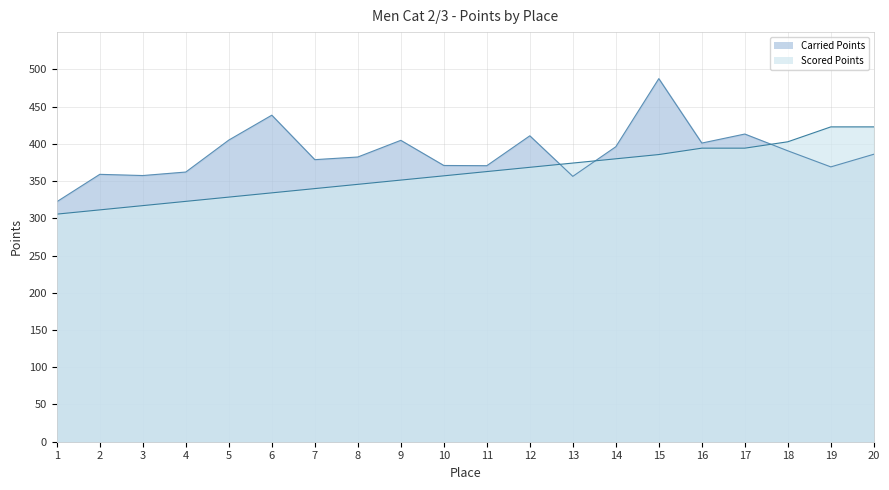

What is the lowest value of the Carried Points series?

322.2